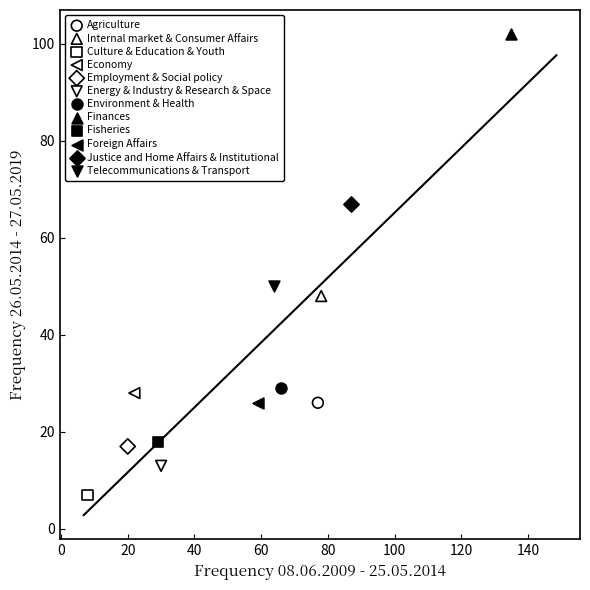

What are all the series names shown in the legend?

Agriculture, Internal market & Consumer Affairs, Culture & Education & Youth, Economy, Employment & Social policy, Energy & Industry & Research & Space, Environment & Health, Finances, Fisheries, Foreign Affairs, Justice and Home Affairs & Institutional, Telecommunications & Transport